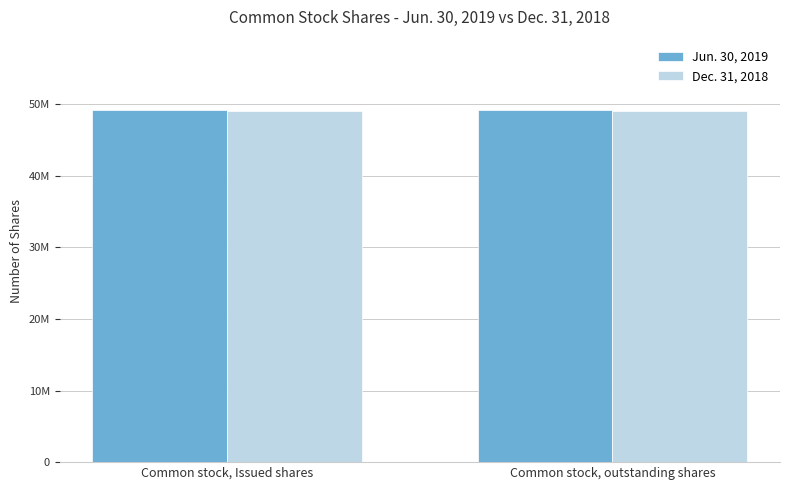

What are all the series names shown in the legend?

Jun. 30, 2019, Dec. 31, 2018